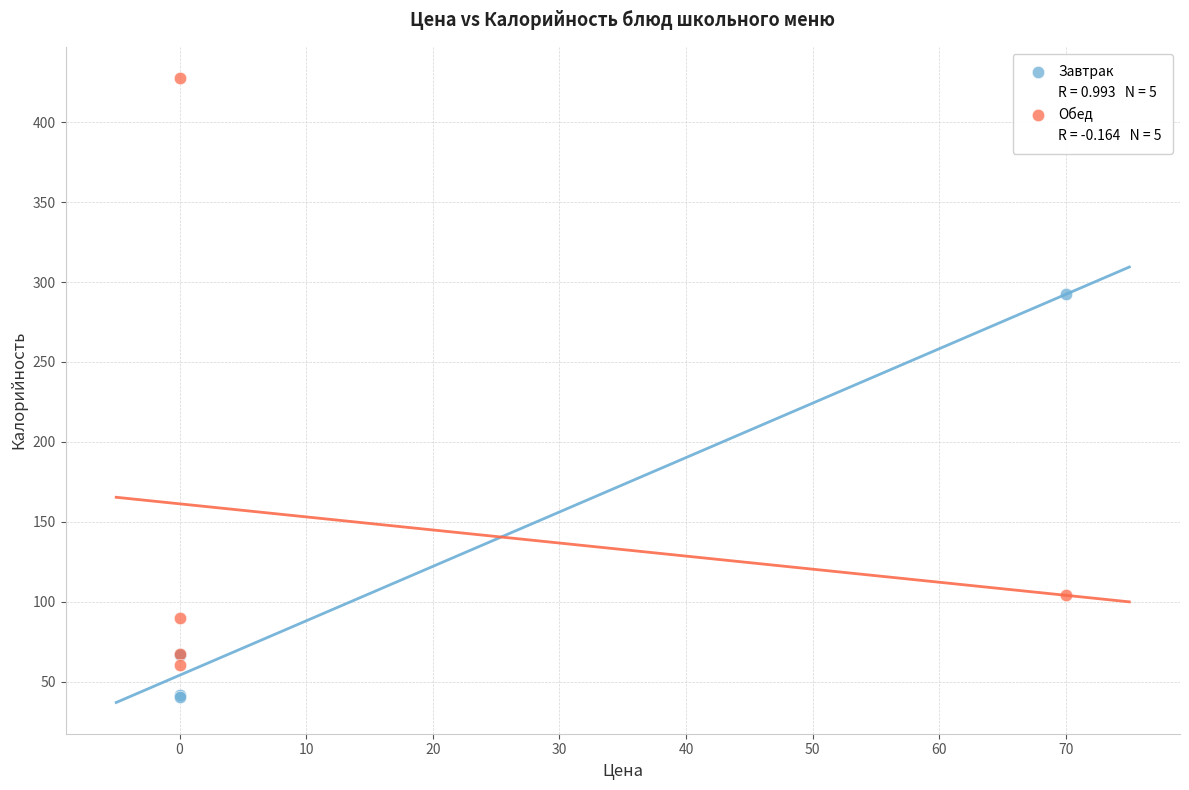

Which series contains the lowest Y value?

Завтрак